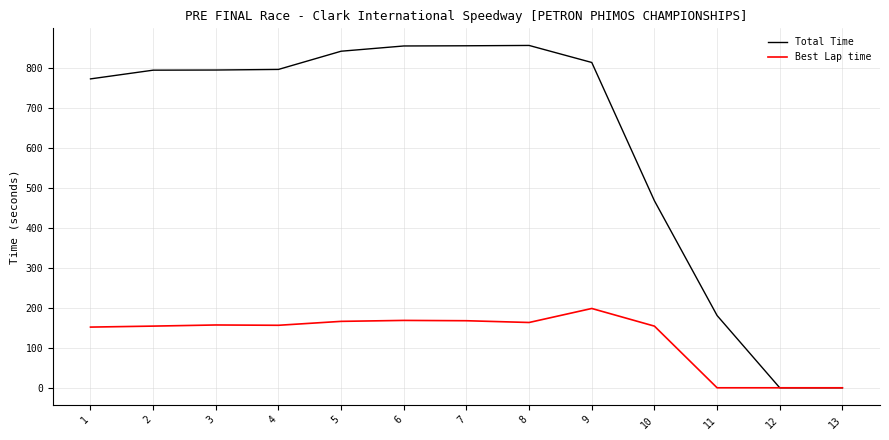

Rank the series by their maximum value, from highest to lowest.

Total Time, Best Lap time